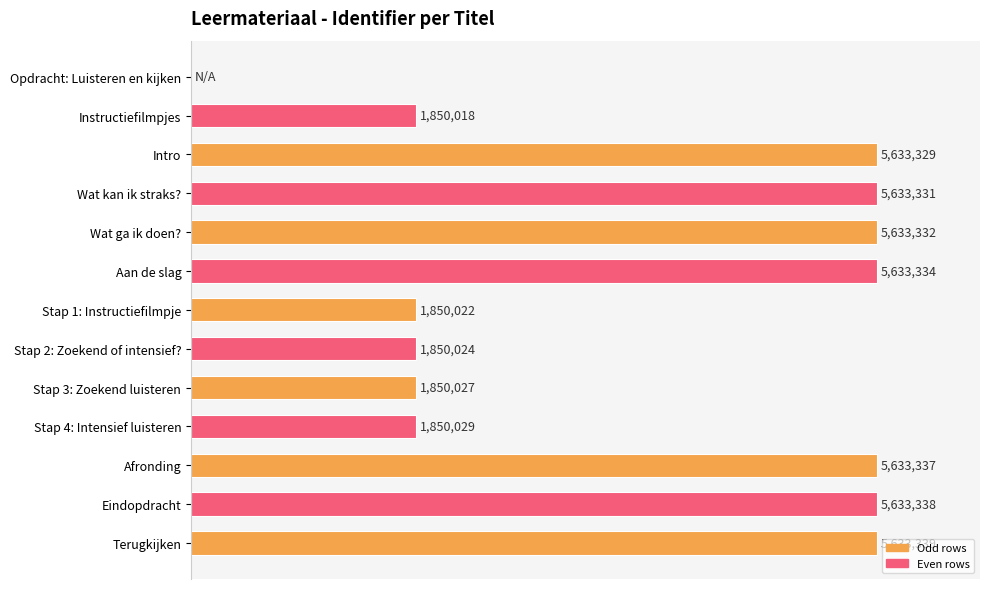

Are the bars grouped side by side (vs. stacked)?

No